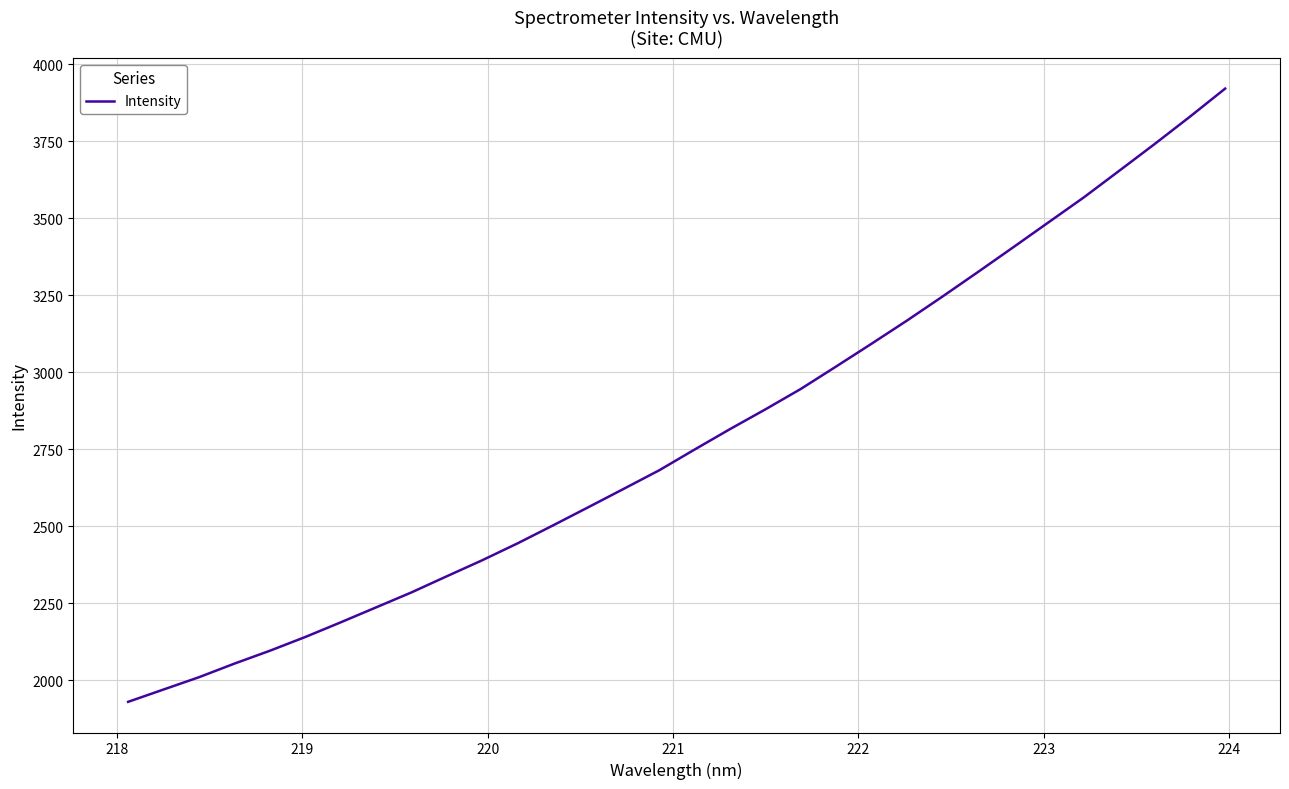

What is the difference between the maximum and minimum values?

1990.2